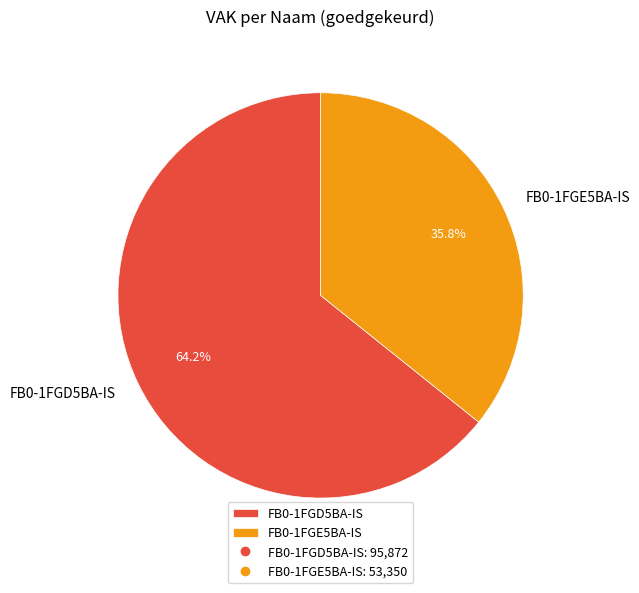

To the nearest percent, what is the difference between the FB0-1FGD5BA-IS and FB0-1FGE5BA-IS slice percentages?

28%